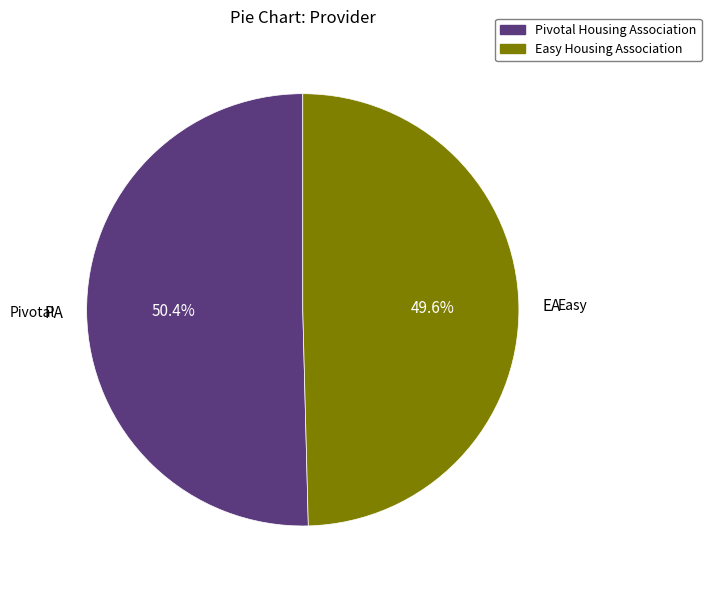

Which category accounts for the majority?

Pivotal Housing Association